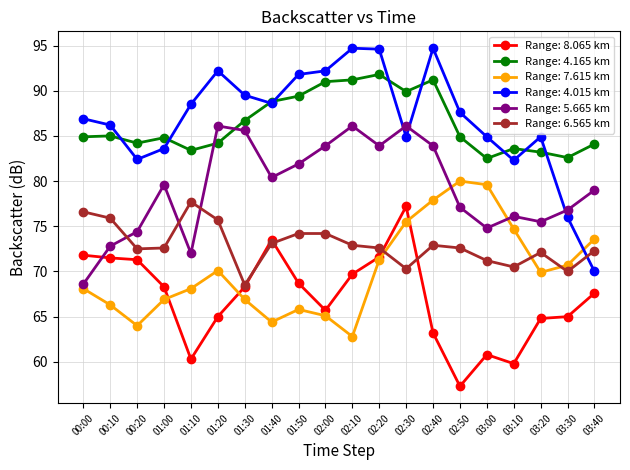

Is it true that Range: 6.565 km equals 74.2 at 02:00?

True